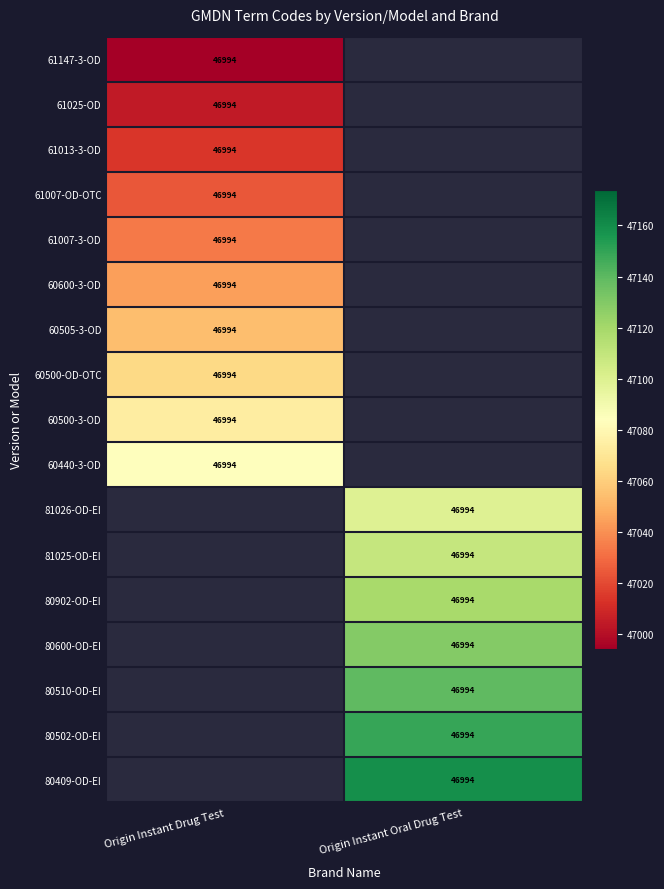

Rank the series by their average value, from highest to lowest.

61147-3-OD, 61025-OD, 61013-3-OD, 61007-OD-OTC, 61007-3-OD, 60600-3-OD, 60505-3-OD, 60500-OD-OTC, 60500-3-OD, 60440-3-OD, 81026-OD-EI, 81025-OD-EI, 80902-OD-EI, 80600-OD-EI, 80510-OD-EI, 80502-OD-EI, 80409-OD-EI